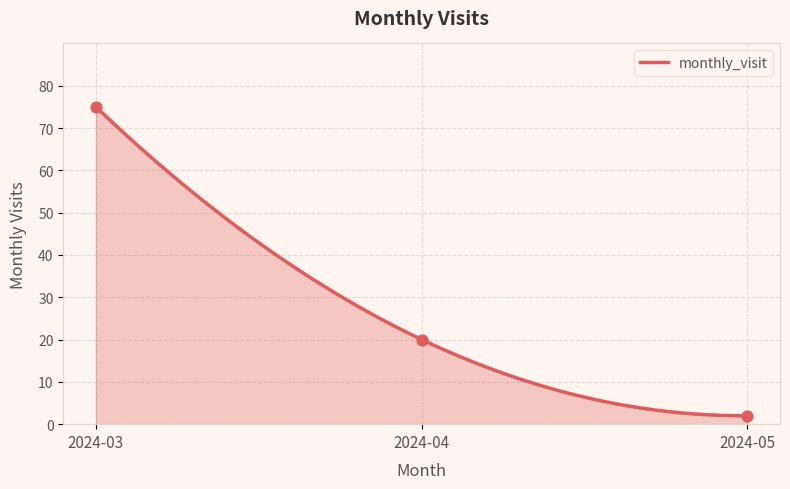

What is the change in value from 2024-03 to 2024-05?

-73